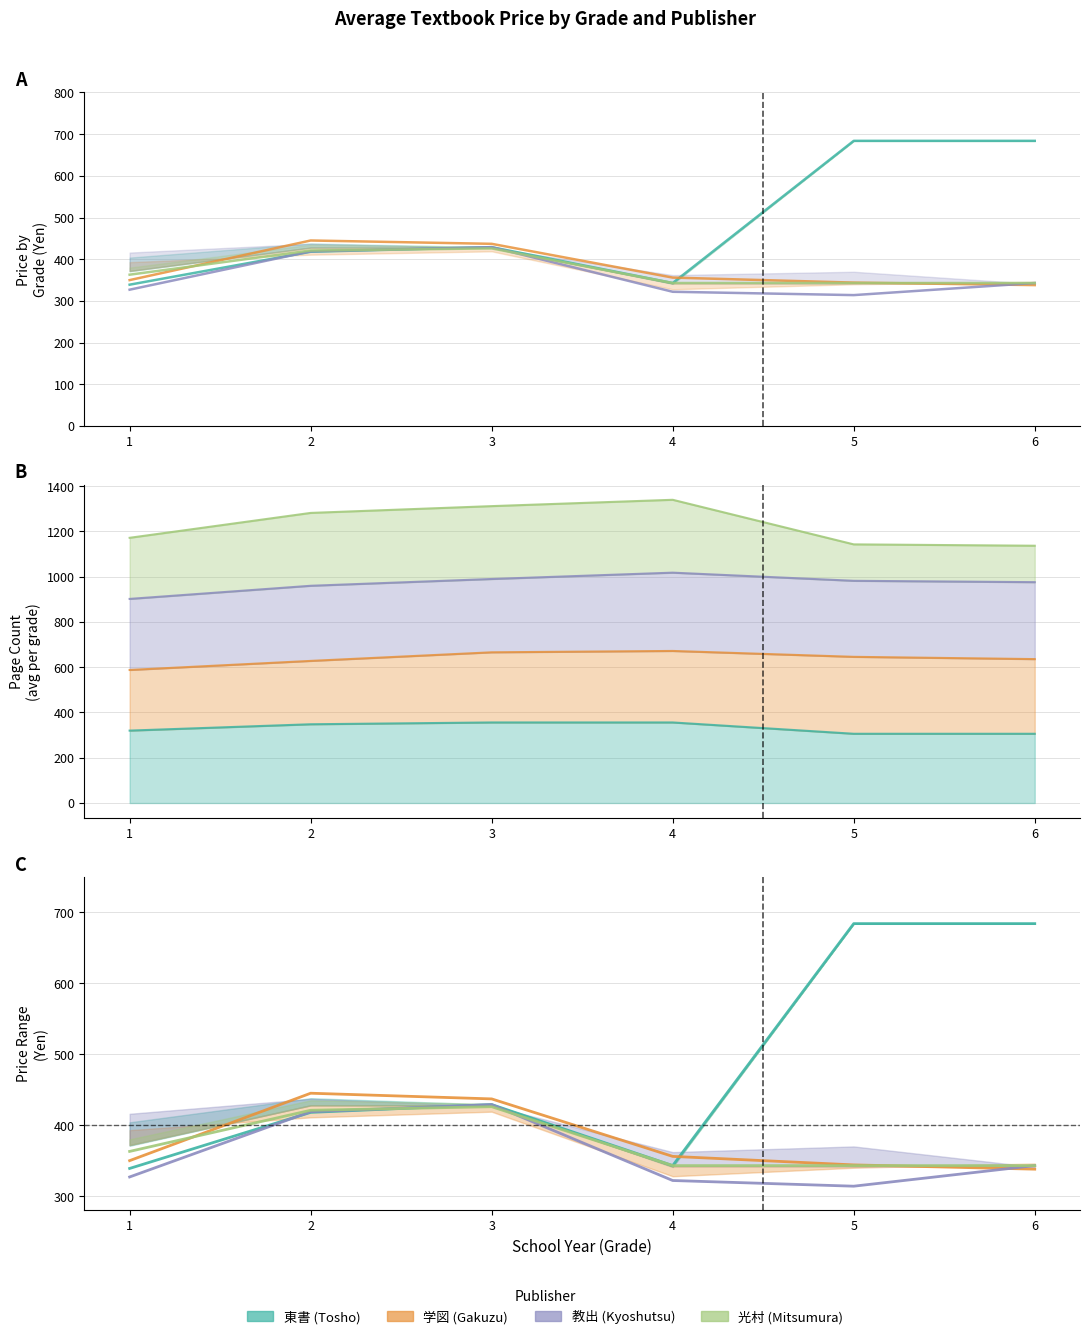

What is the highest value of the 東書 (Tosho) series?

684